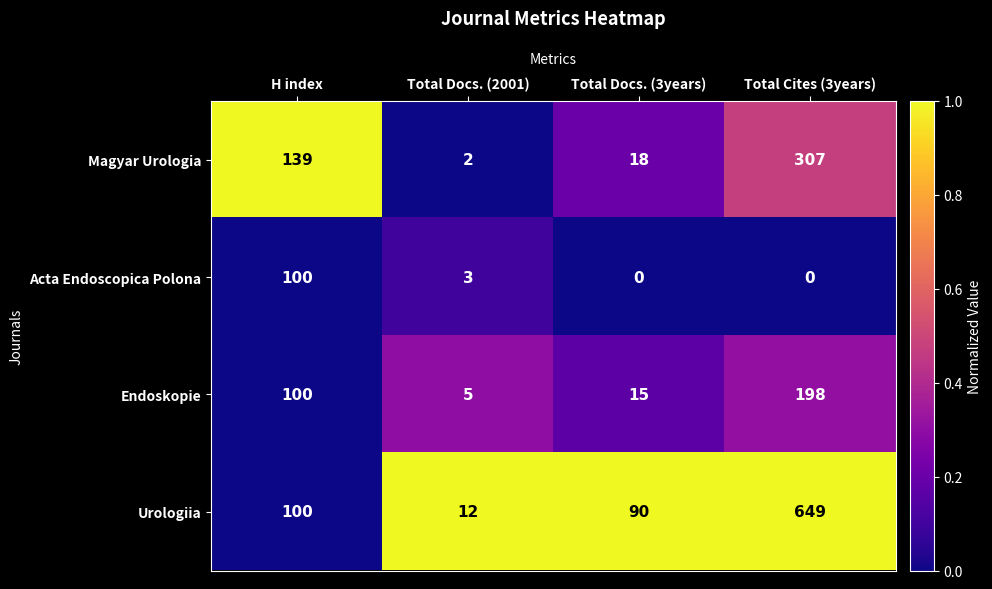

What is the difference between the second highest and second lowest values in the Magyar Urologia series?

121